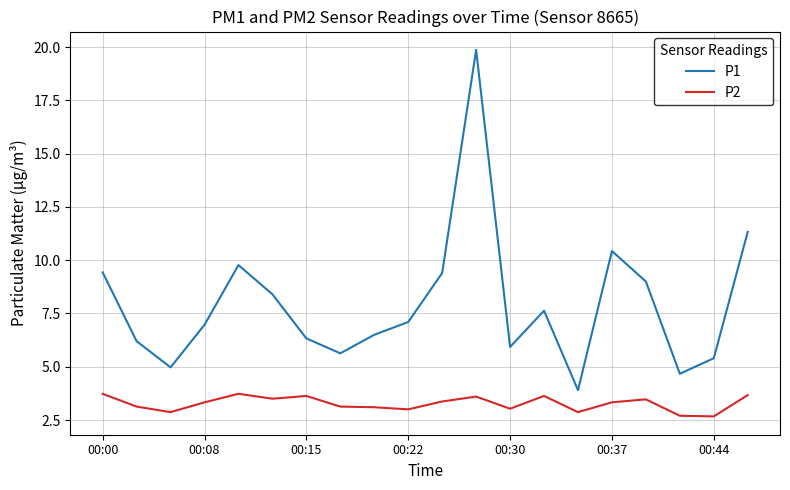

What is the greatest value displayed?

19.9